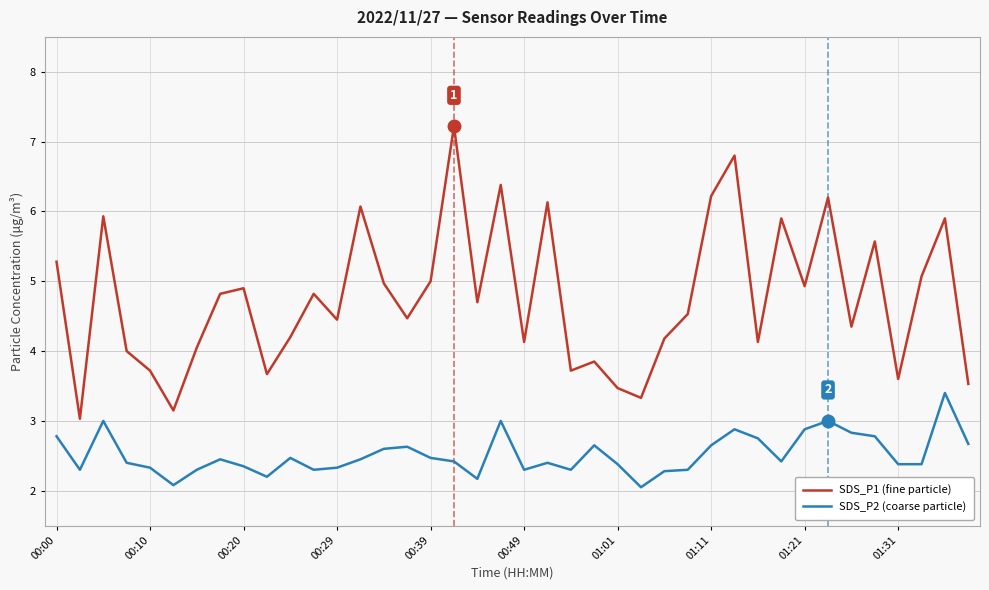

Which series has the widest spread of values?

SDS_P1 (fine particle)